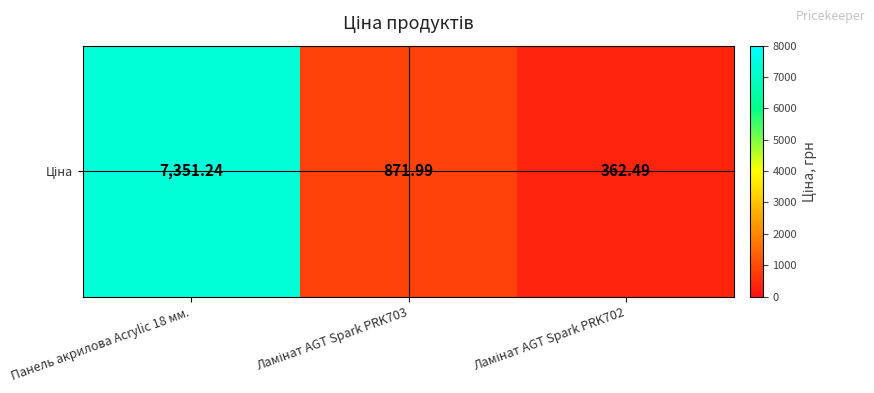

What is the average value?

2861.9